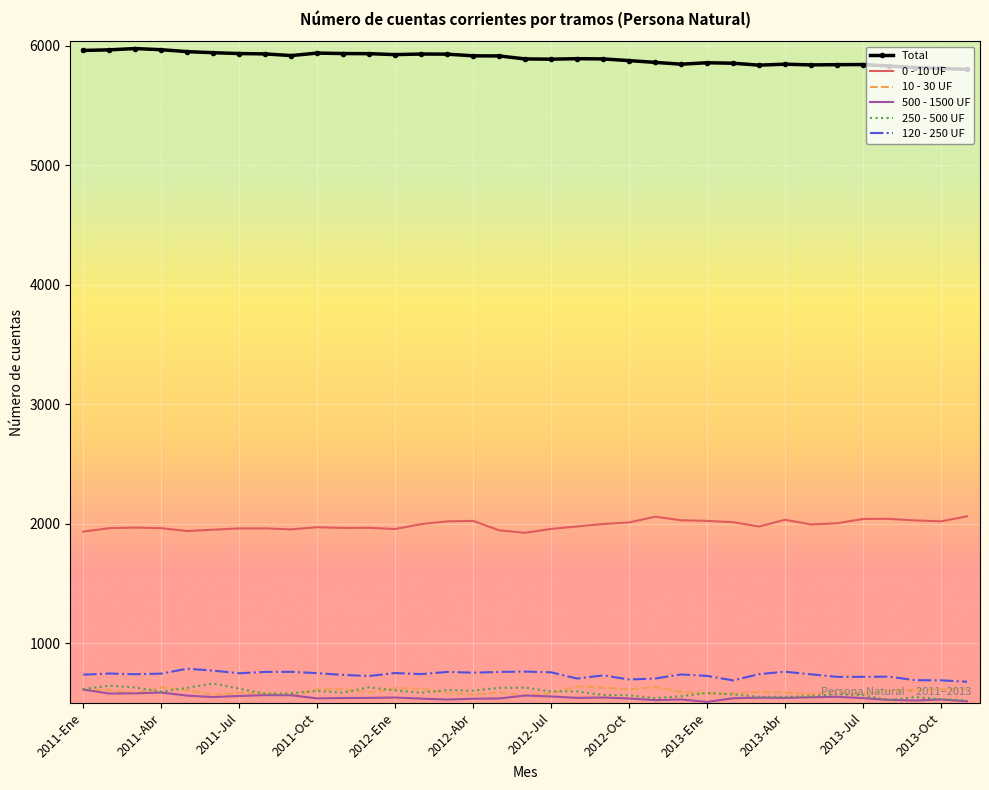

Which series has the largest total across all categories?

Total